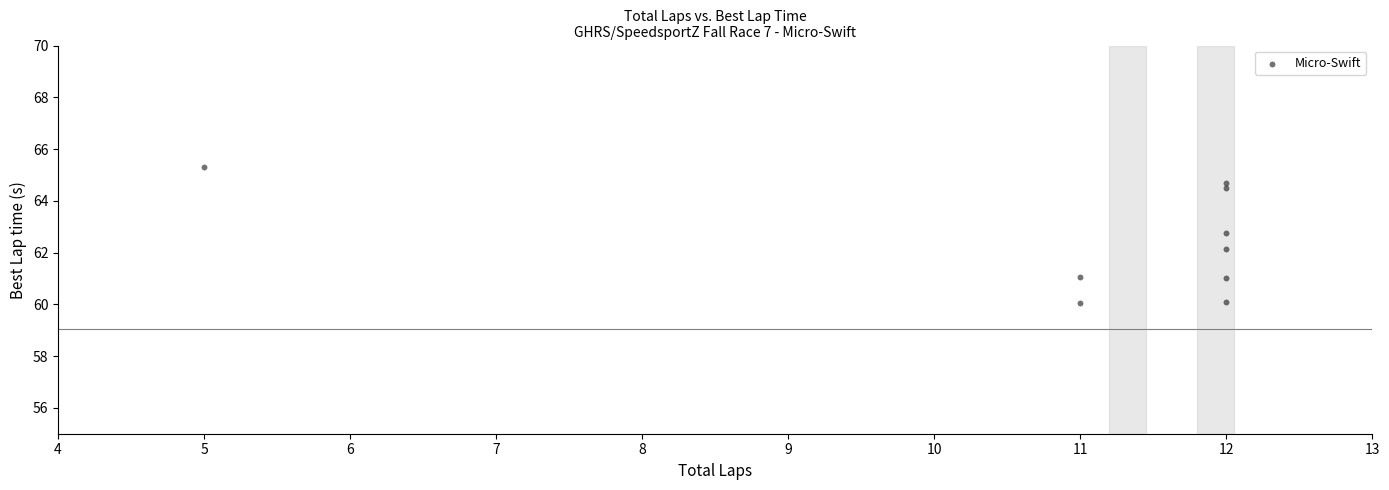

What is the range of Y values (max minus min)?

5.3